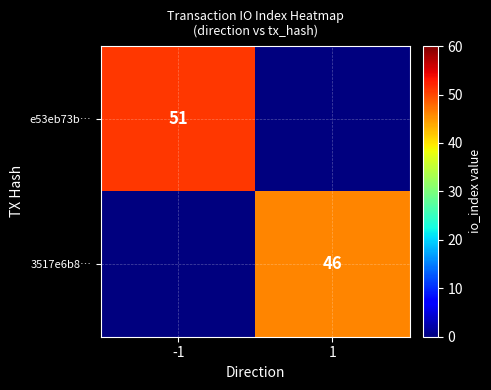

True or false: 3517e6b8… has a value of 46 at 1.

True